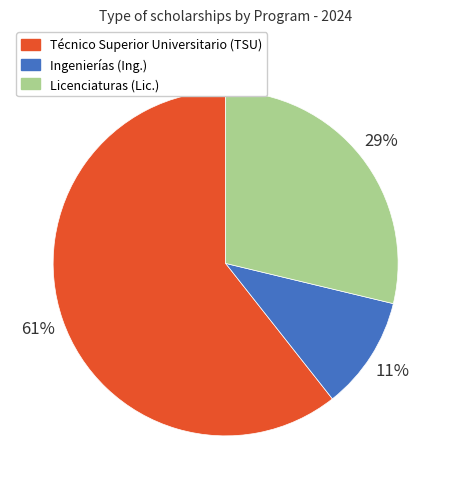

How many slices are in this pie chart?

3